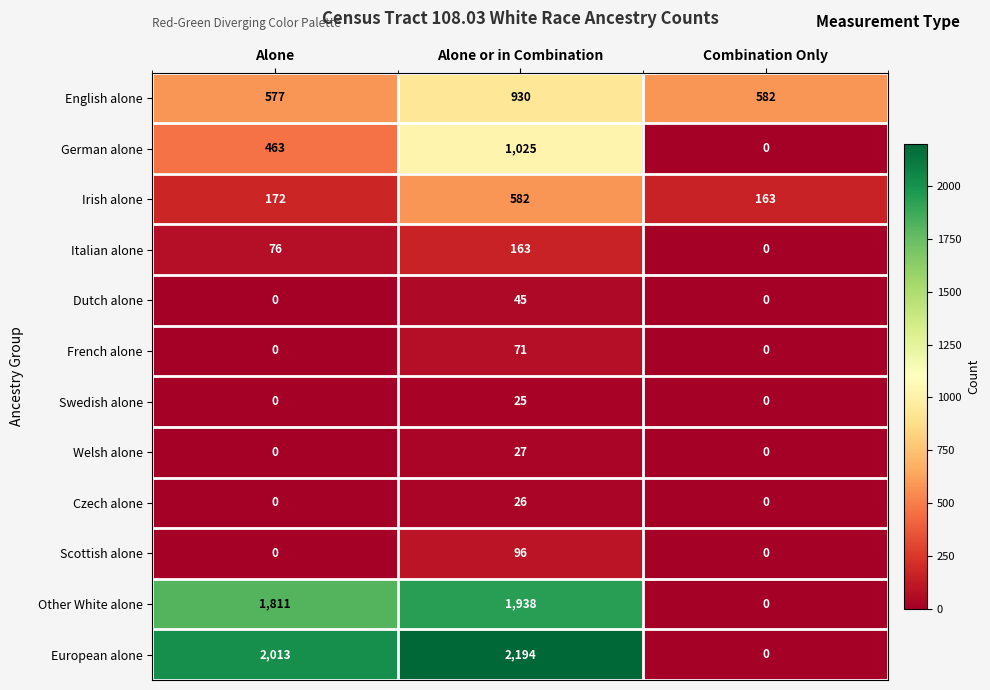

What is the difference between the maximum and minimum values in the Italian alone series?

163